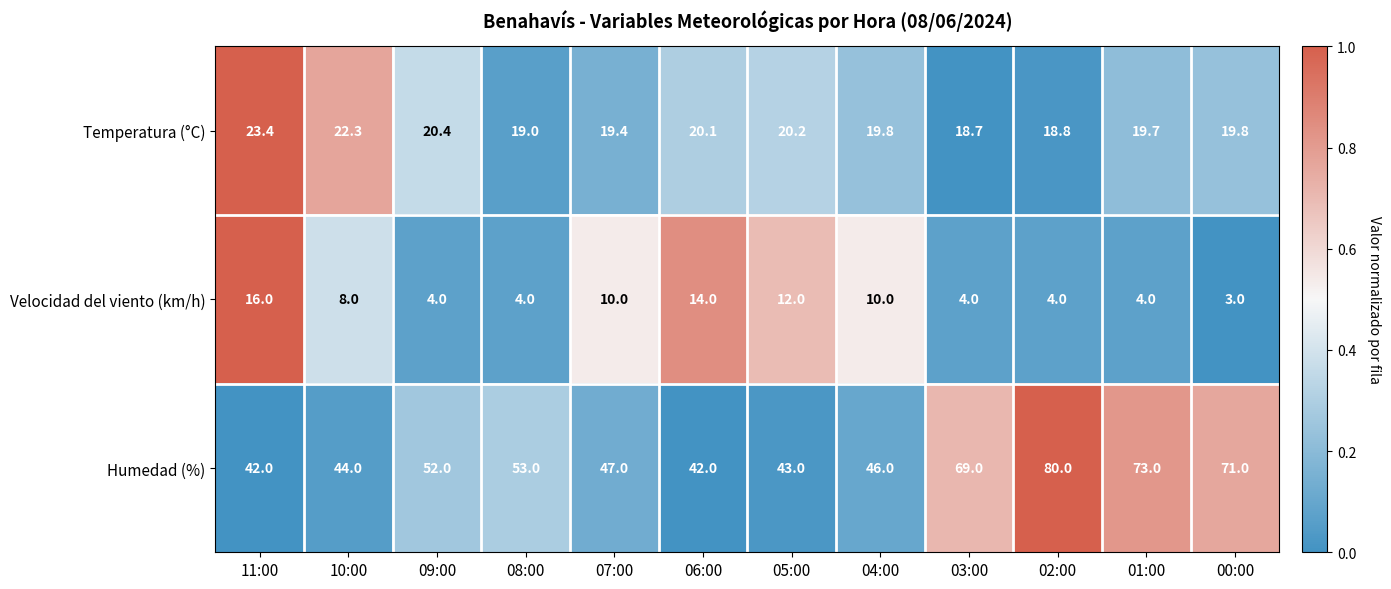

How many categories are shown in the chart?

12